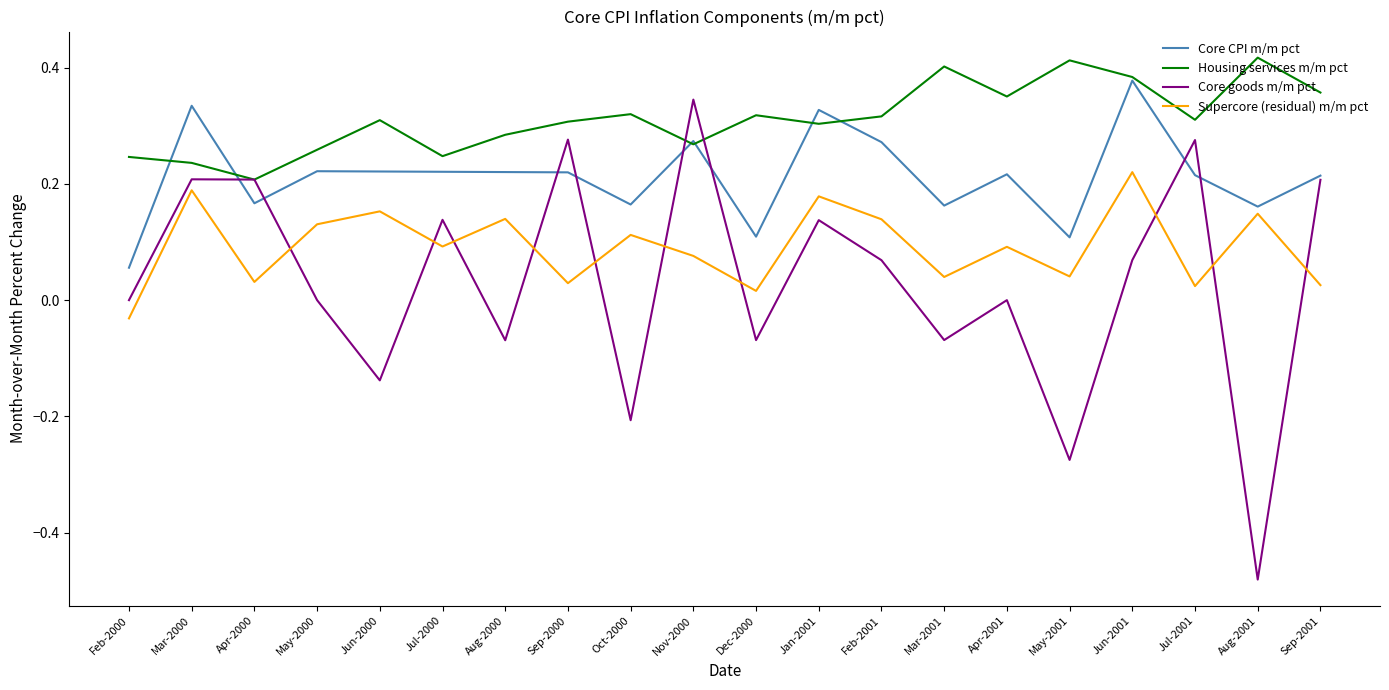

Where does the Supercore (residual) m/m pct series first go above 0?

Mar-2000